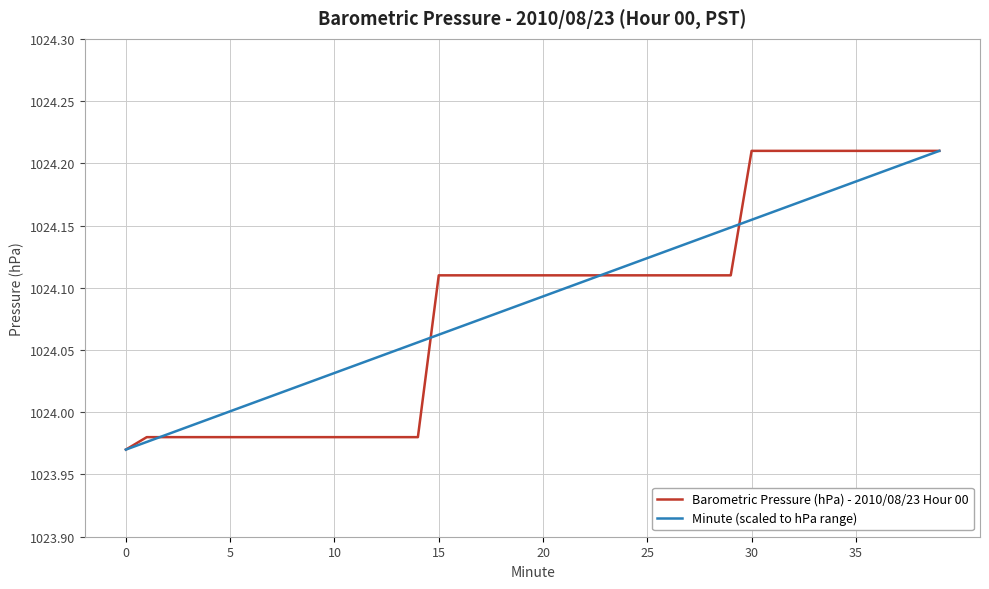

How many intersections are there between Barometric Pressure (hPa) - 2010/08/23 Hour 00 and Minute (scaled to hPa range)?

4